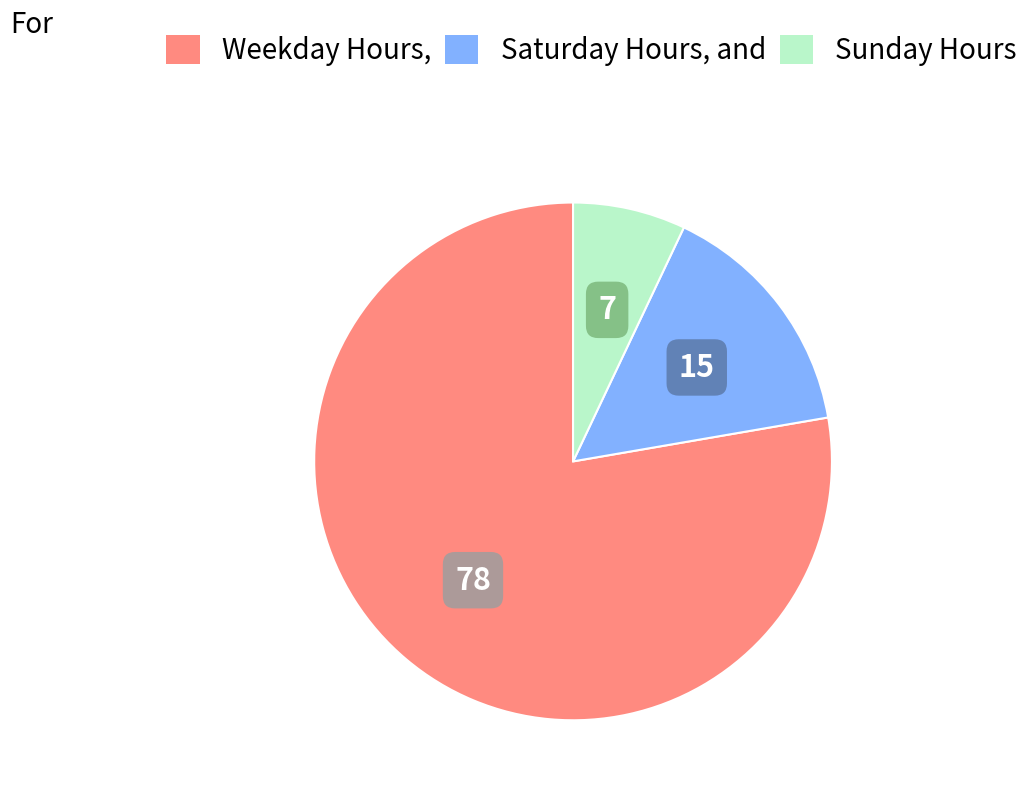

How many slices are in this pie chart?

3